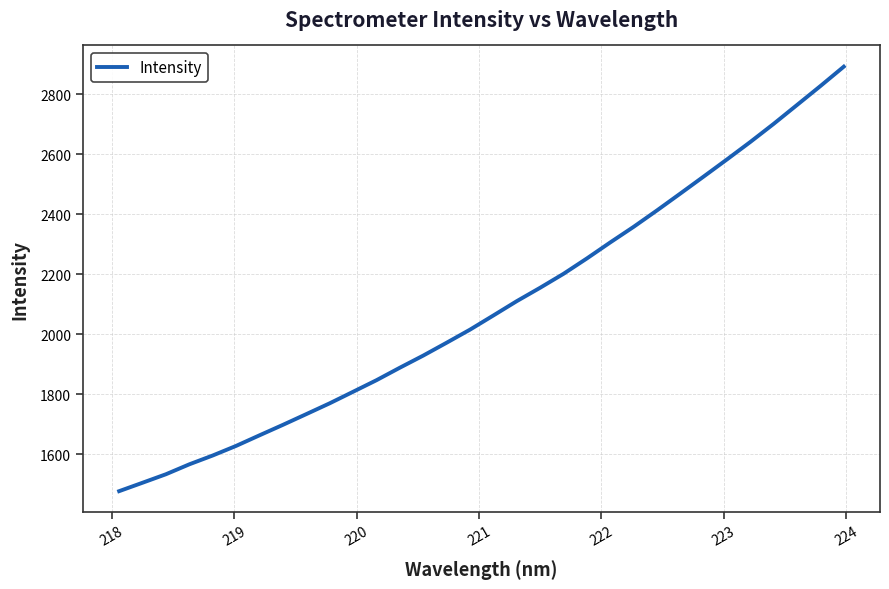

Reading left to right, transcribe all the data shown in this chart.

1476.5	1504.5	1532.9	1566.0	1595.4	1627.4	1662.7	1697.5	1733.3	1769.4	1807.8	1846.4	1888.1	1928.5	1971.3	2014.9	2062.2	2109.9	2154.5	2201.0	2252.2	2305.7	2357.6	2412.3	2468.6	2525.3	2582.5	2640.7	2701.1	2764.0	2827.0	2891.6